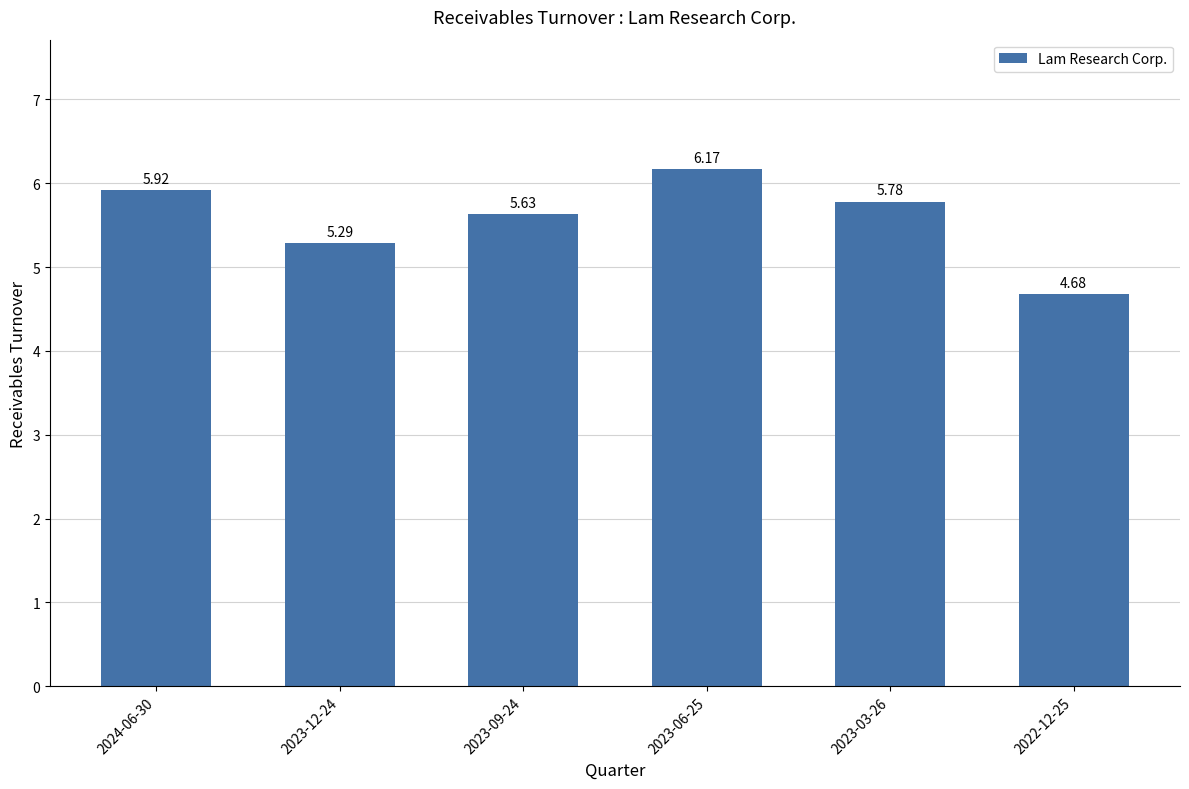

Does the chart contain stacked bars?

No